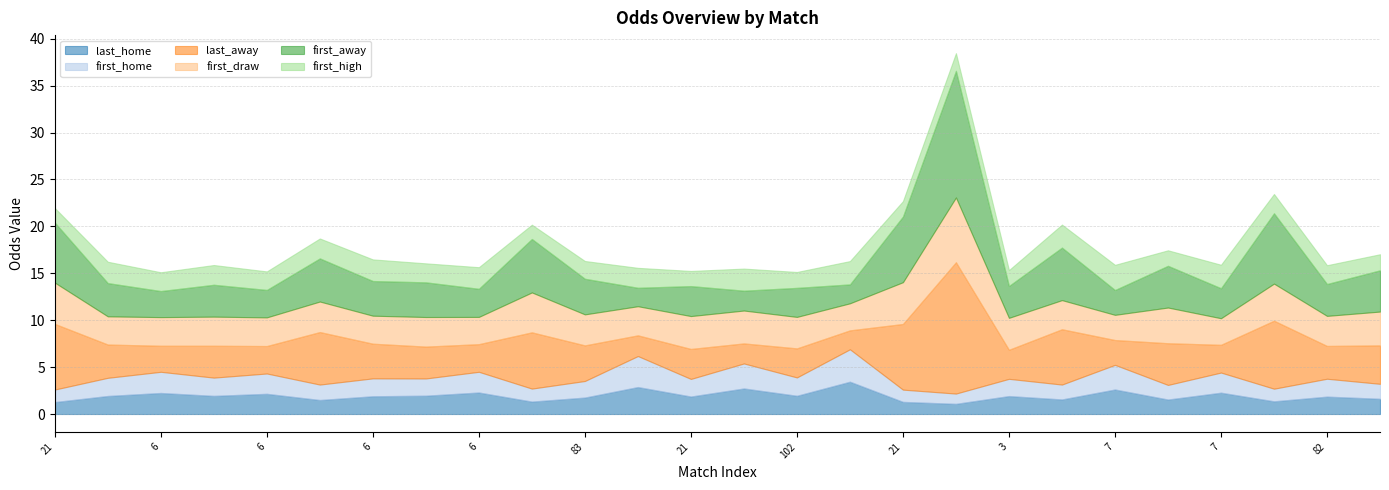

What is the difference between the last_away values at 6 and 3?

0.4